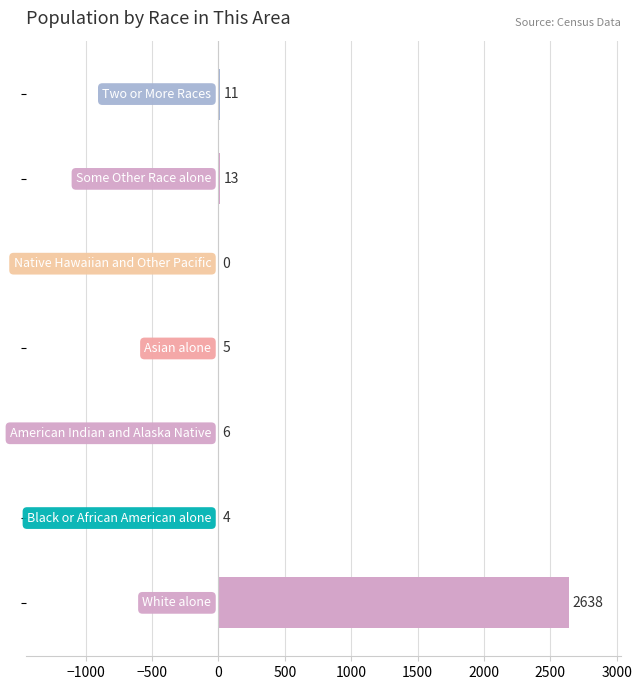

What is the sum of all values?

2677